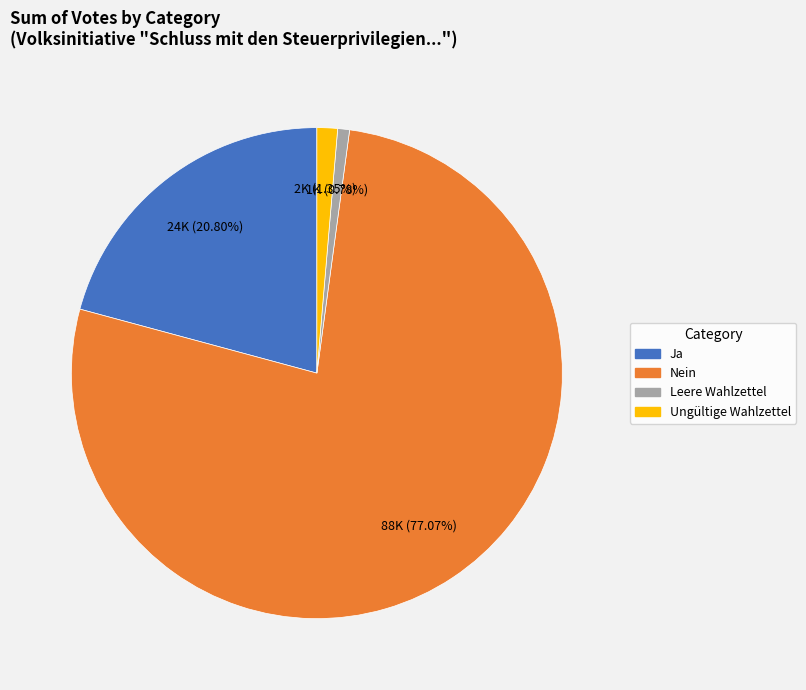

Does Leere Wahlzettel represent more than half of the total?

No